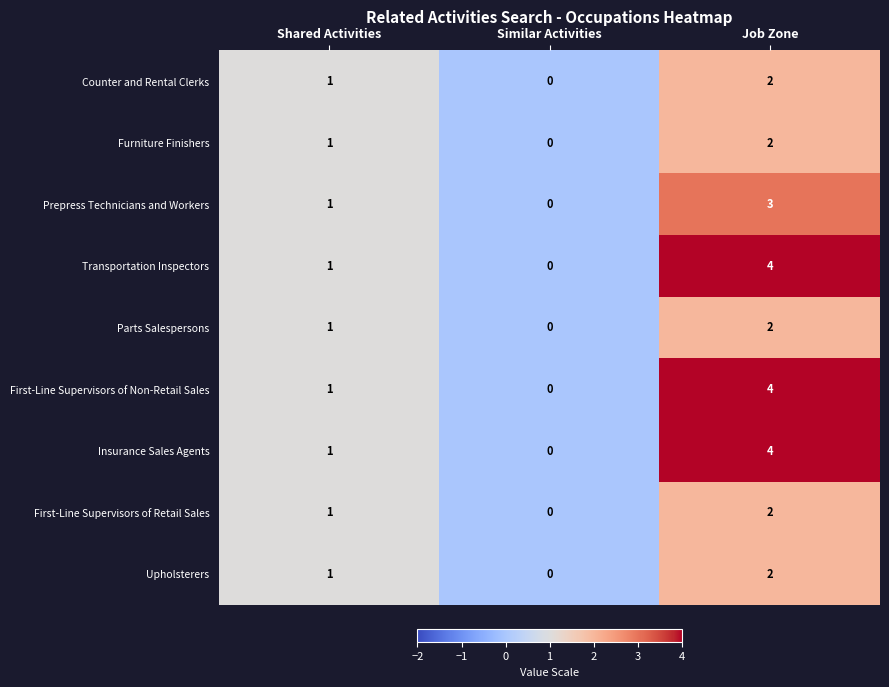

What is the total value across all series at Job Zone?

25